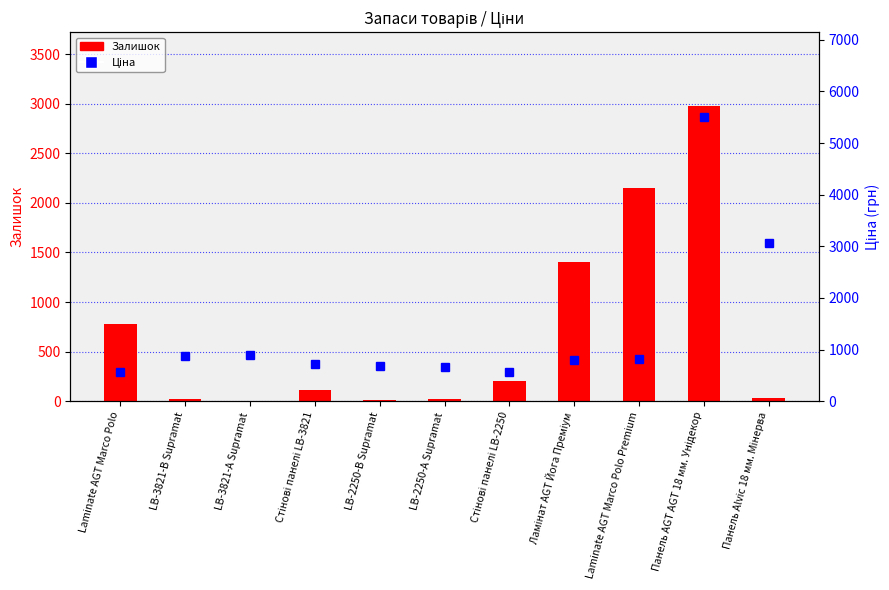

How many values in the Ціна series exceed 793?

6